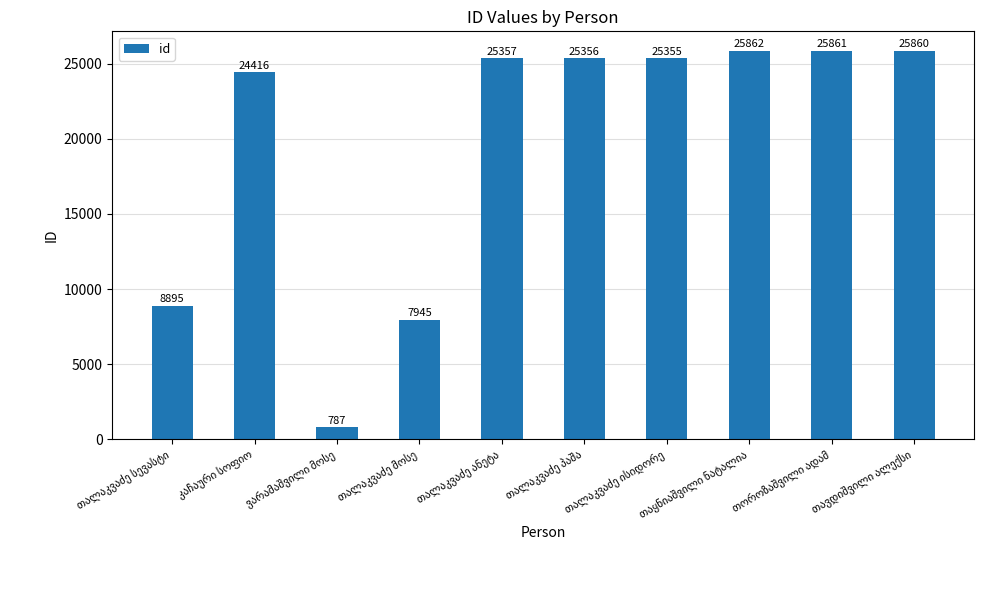

What is the sum of all values?

195694